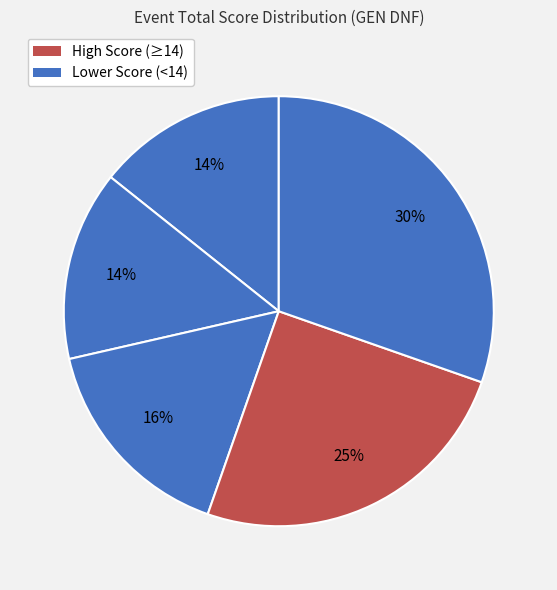

To the nearest percent, what is the average slice percentage?

20%